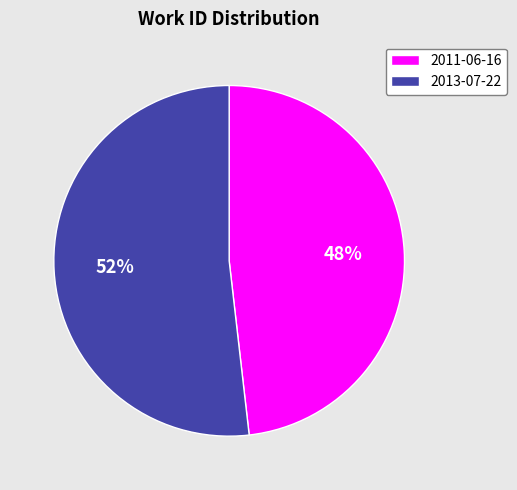

Is there a majority slice in this chart?

Yes